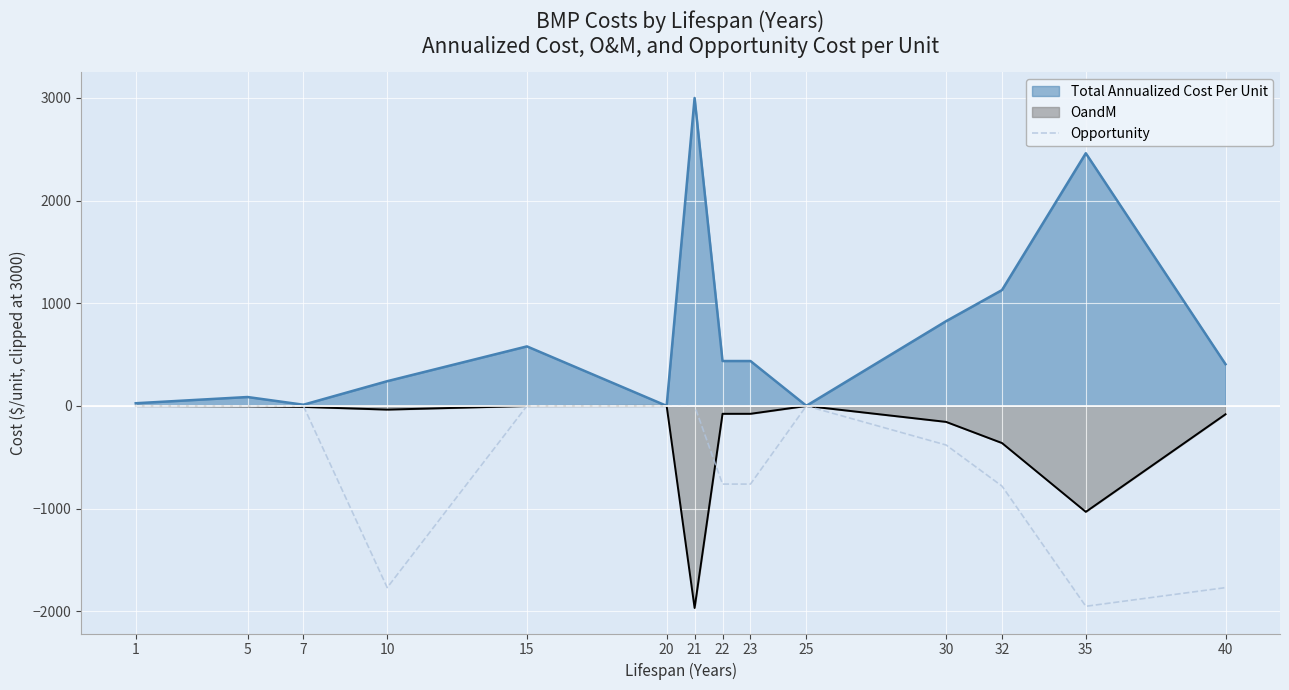

Which series has the largest range (max minus min)?

Total Annualized Cost Per Unit